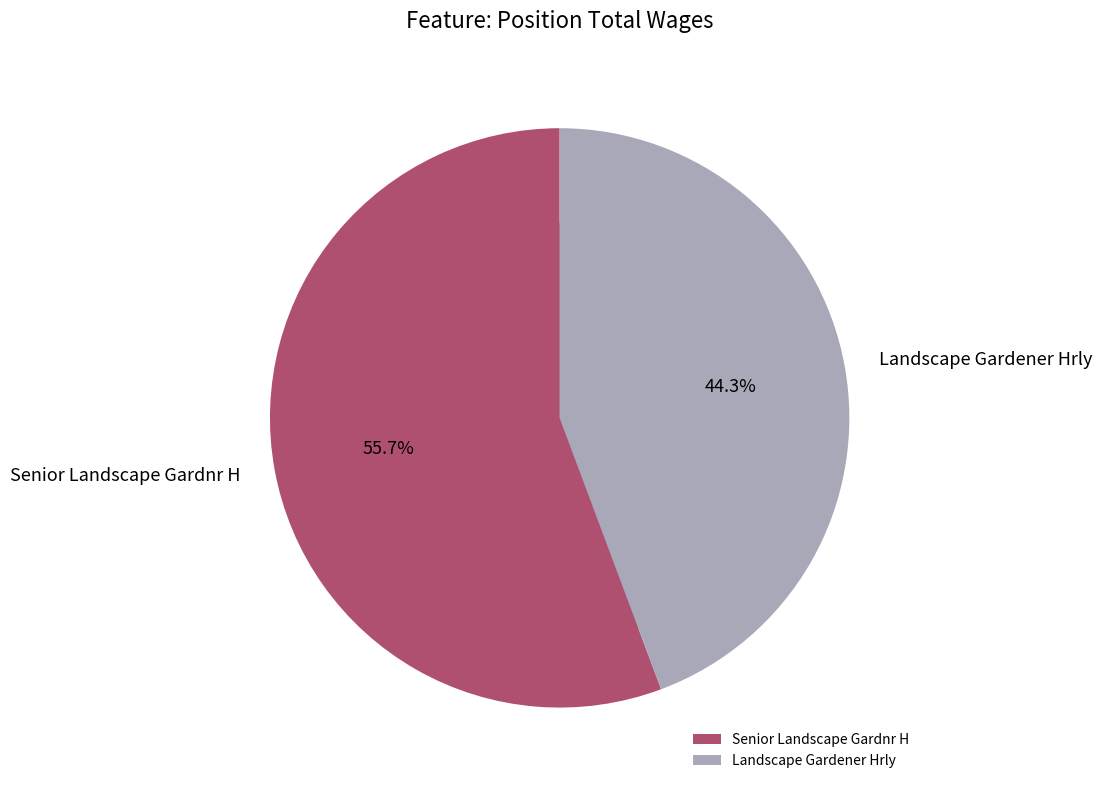

What percentage is the Senior Landscape Gardnr H slice, to the nearest percent?

56%